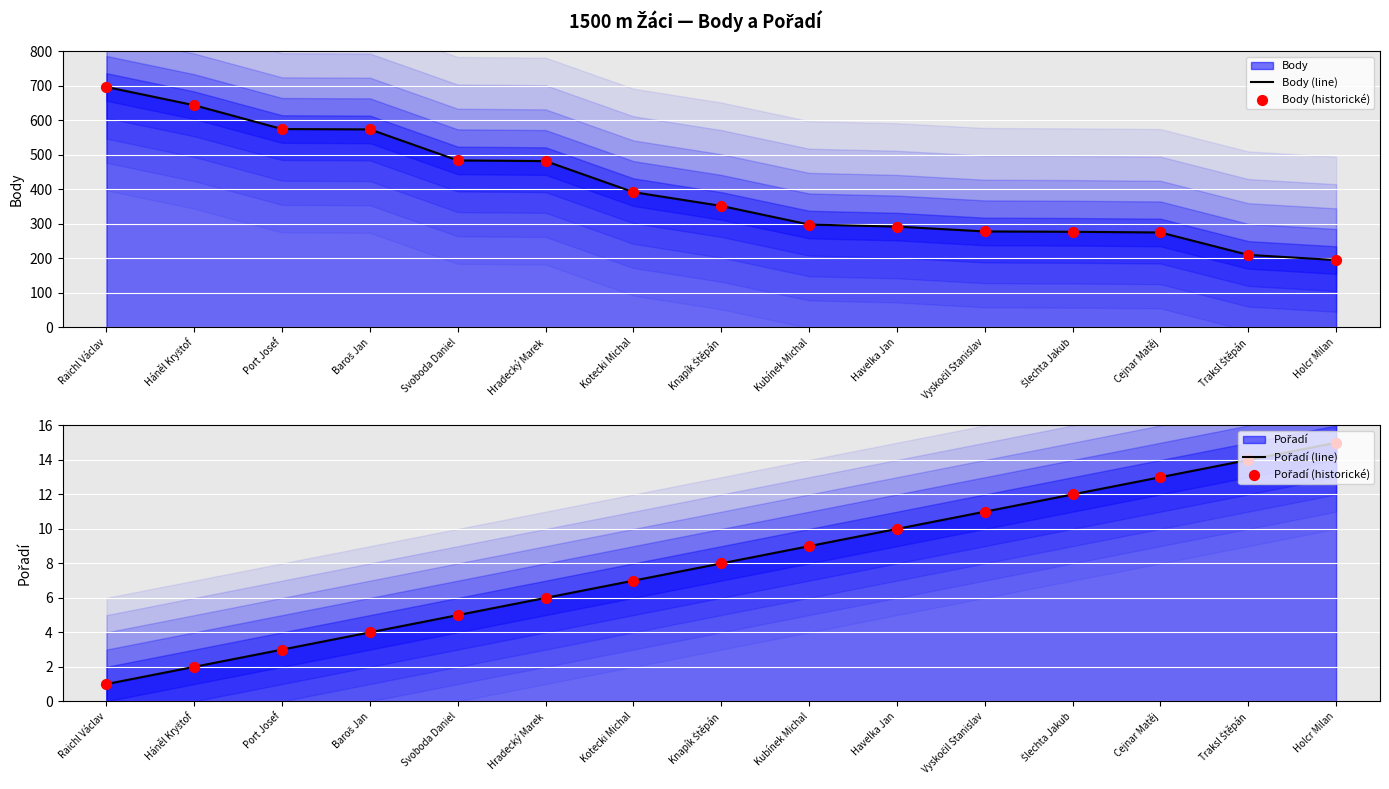

What is the total value across all series at Hradecký Marek?

976